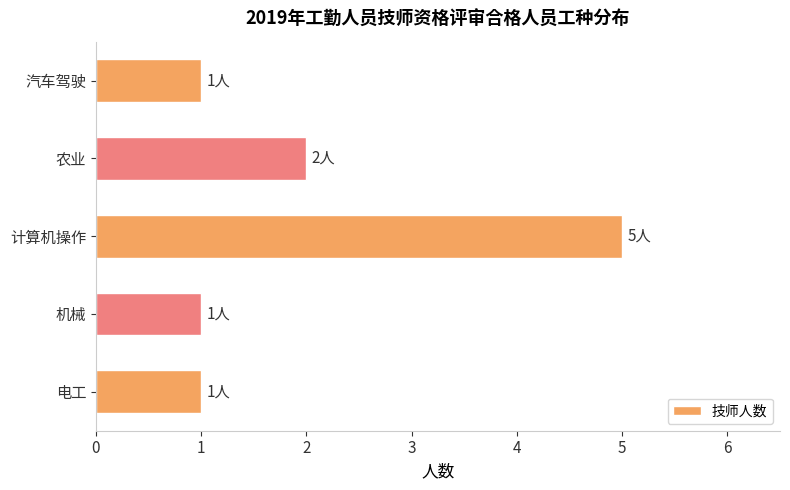

How many values are between 1 and 2?

4